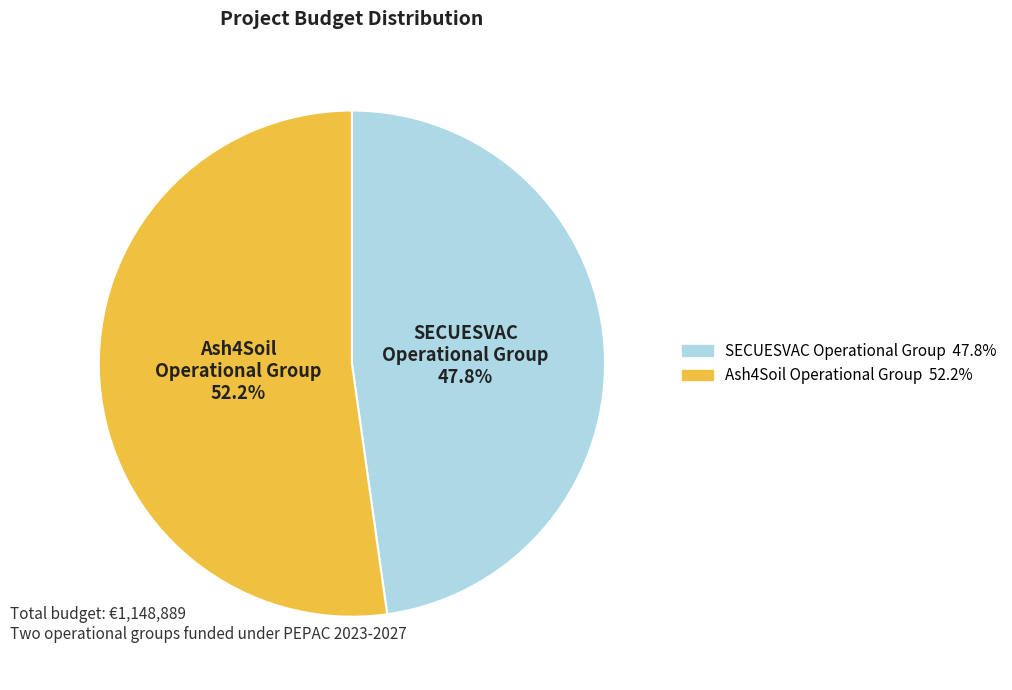

To the nearest percent, what is the average slice percentage?

50%